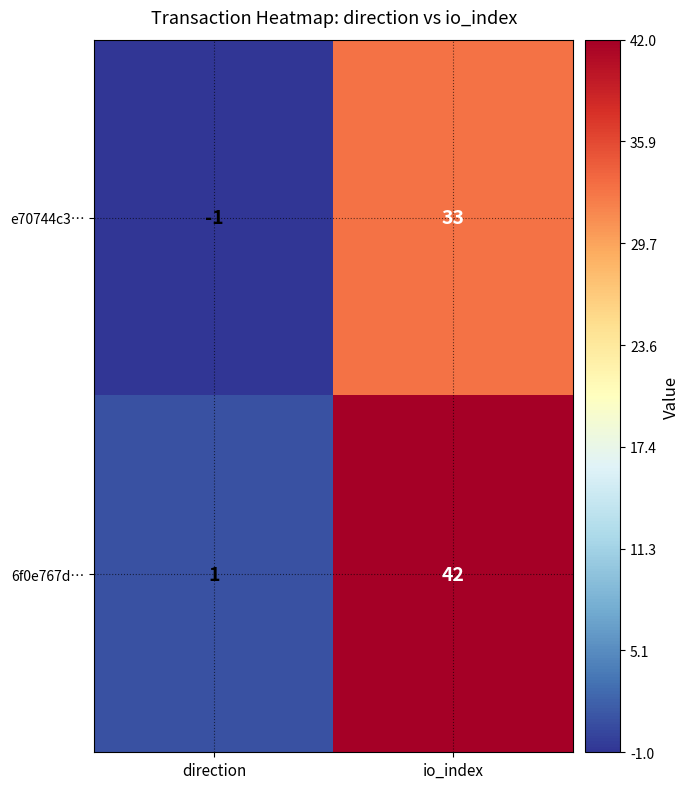

What is the spread (max minus min) of values at direction?

2